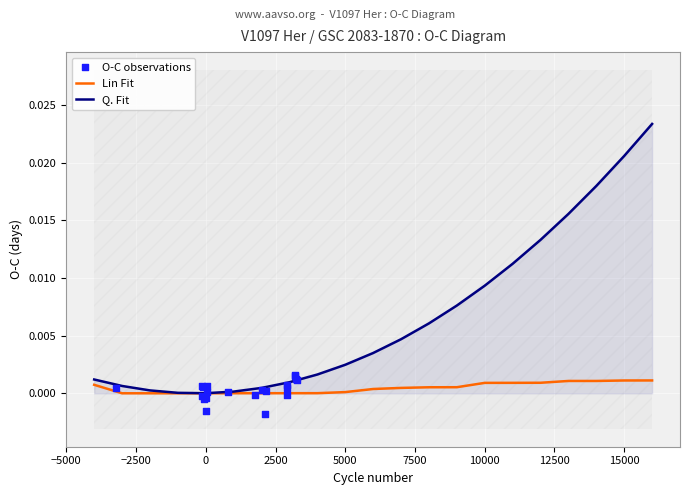

Which series contains the highest Y value?

Q. Fit